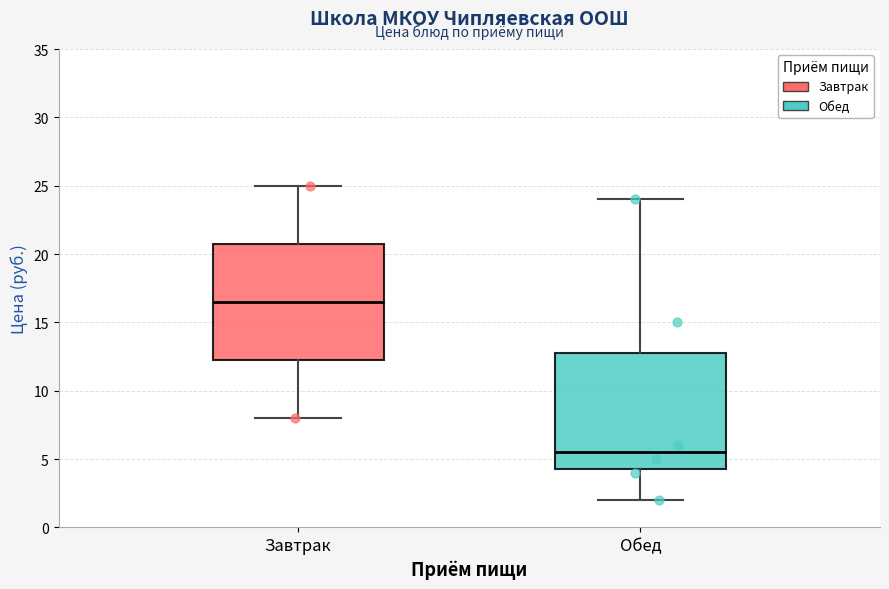

Reading left to right, transcribe this box plot: for each box, give where its median line is, the range the box spans, and where its two whiskers end, as read against the y-axis. The values are not printed on the chart, so give them approximately, as read against the axis.

Завтрак: median 16.5, box 12.5 to 21.0, whiskers 8.0 to 25.0
Обед: median 5.5, box 4.5 to 13.0, whiskers 2.0 to 24.0